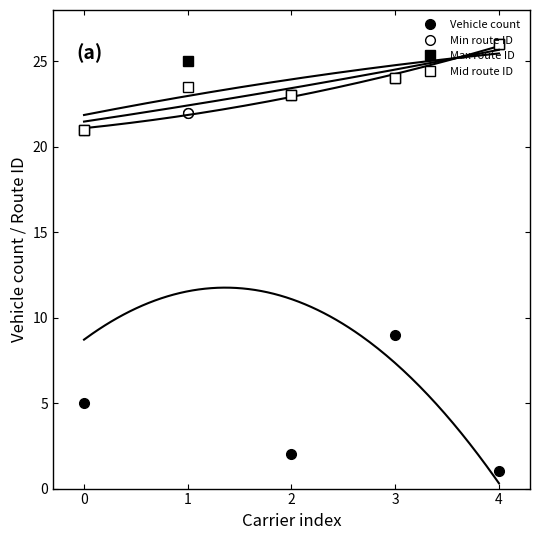

What is the value of the Vehicle count point at the 5th from the left?

1.0